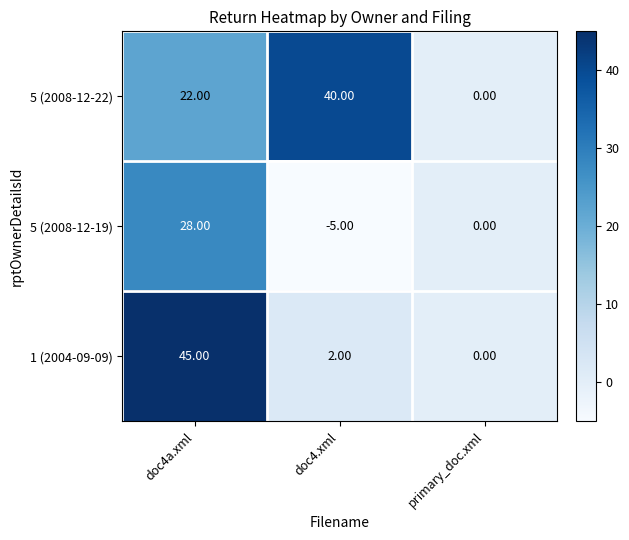

At which label does 5 (2008-12-22) reach its minimum?

primary_doc.xml